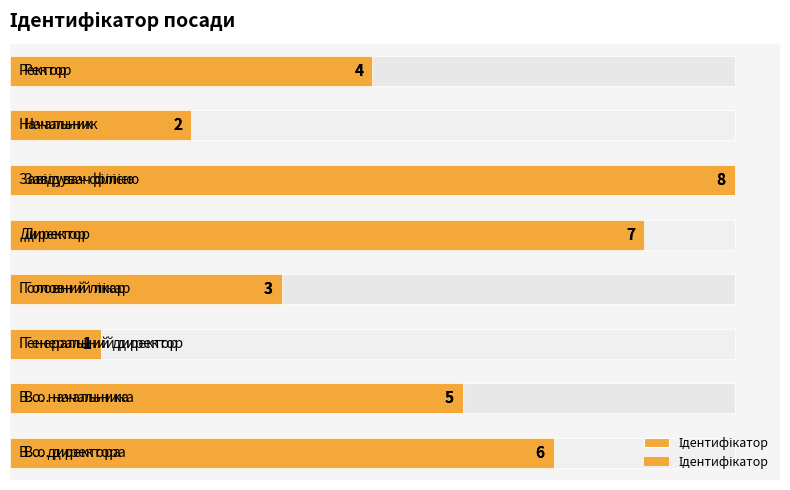

The chart shows a value of 3 at 3. True or false?

True